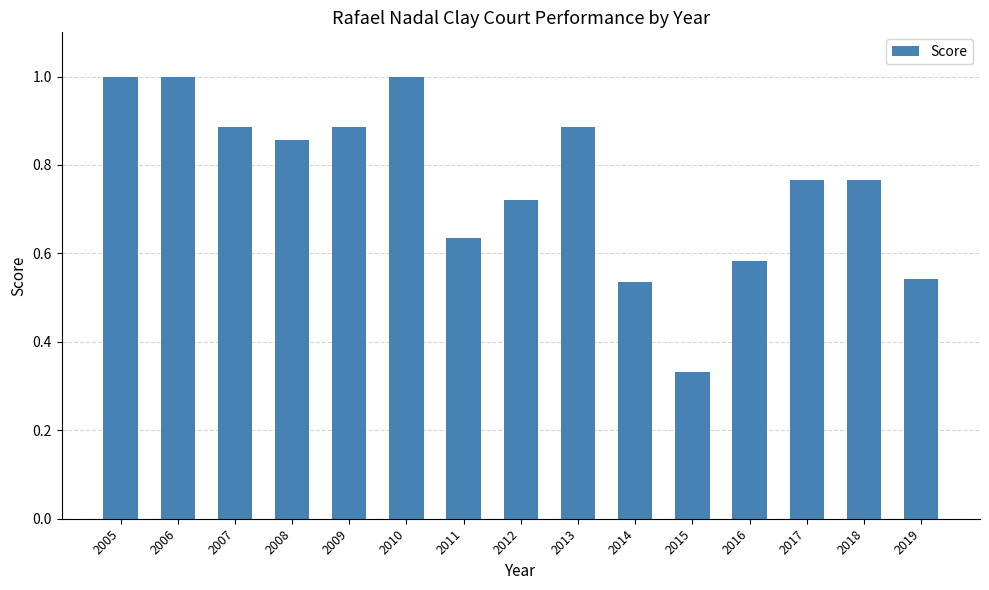

What is the difference between the values at 2018 and 2014?

0.2